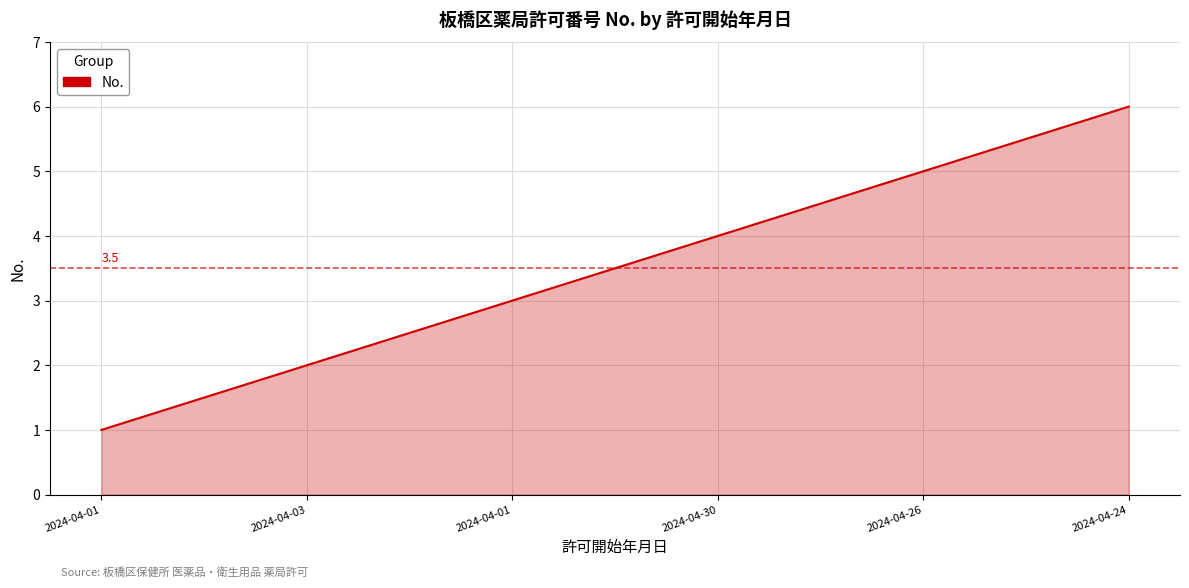

Rank the categories by value from lowest to highest.

2024-04-01, 2024-04-03, 2024-04-01, 2024-04-30, 2024-04-26, 2024-04-24